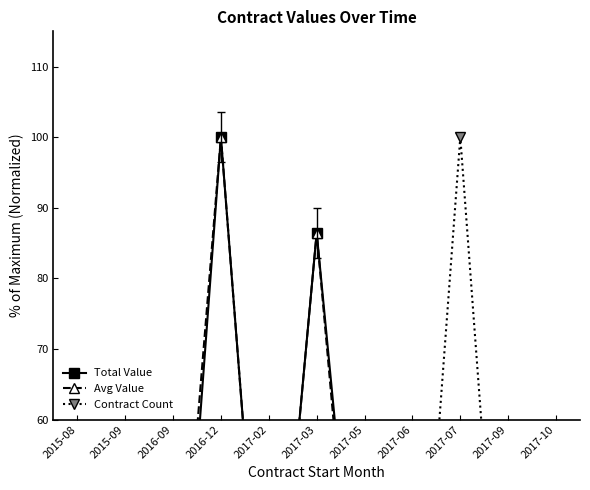

At which label is Contract Count closest to 54?

2017-05